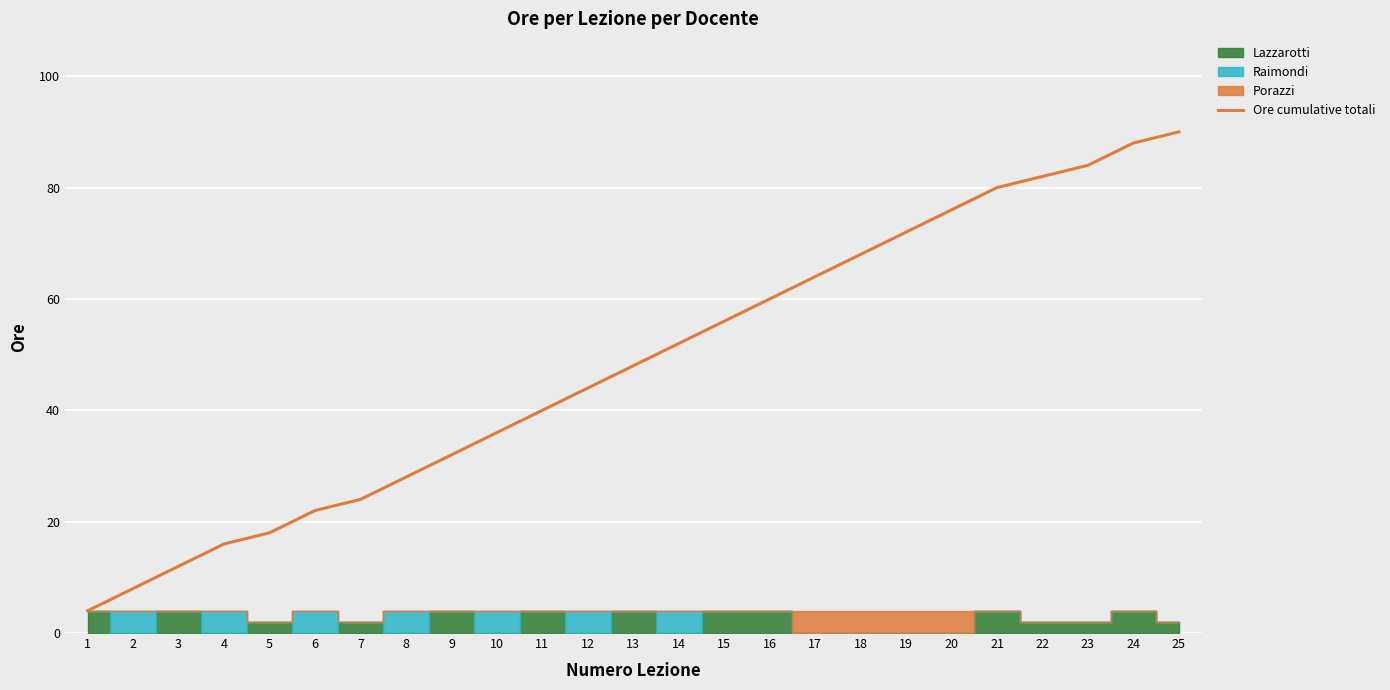

At which category does the chart reach its minimum across all series?

1